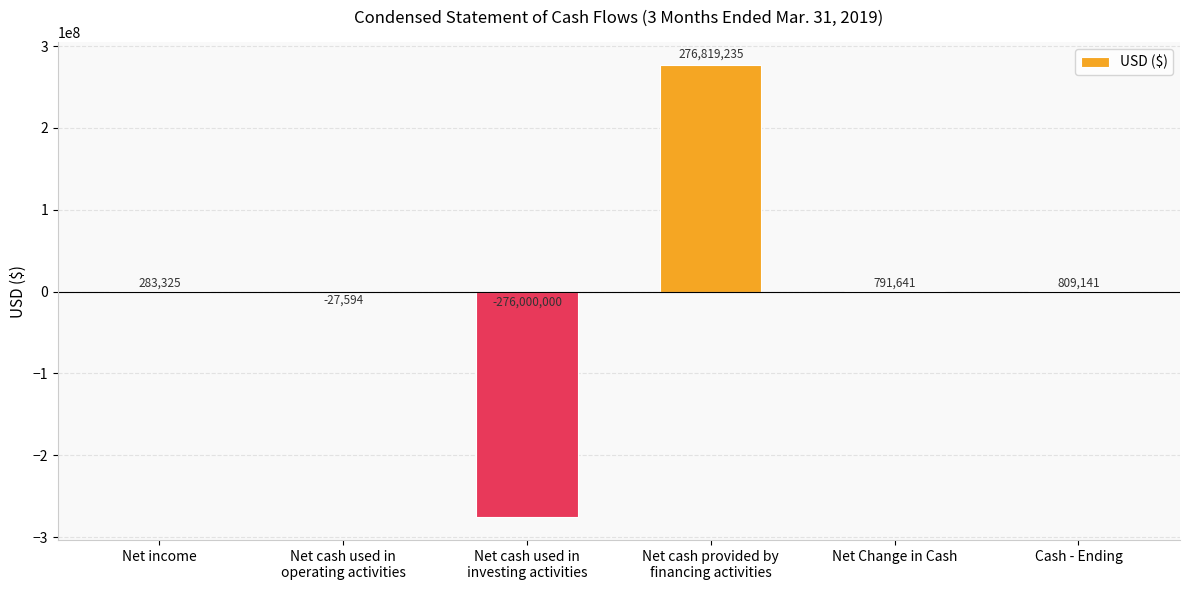

Which has a higher value, Net cash provided by
financing activities or Net cash used in
investing activities?

Net cash provided by
financing activities